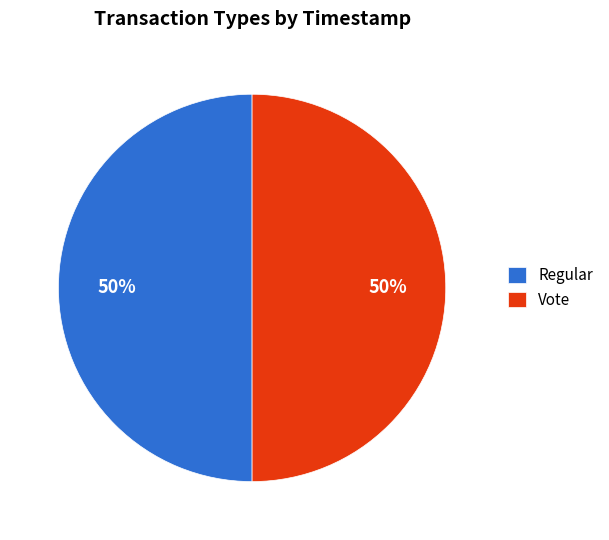

The Vote slice represents 65% of the pie. True or false?

False